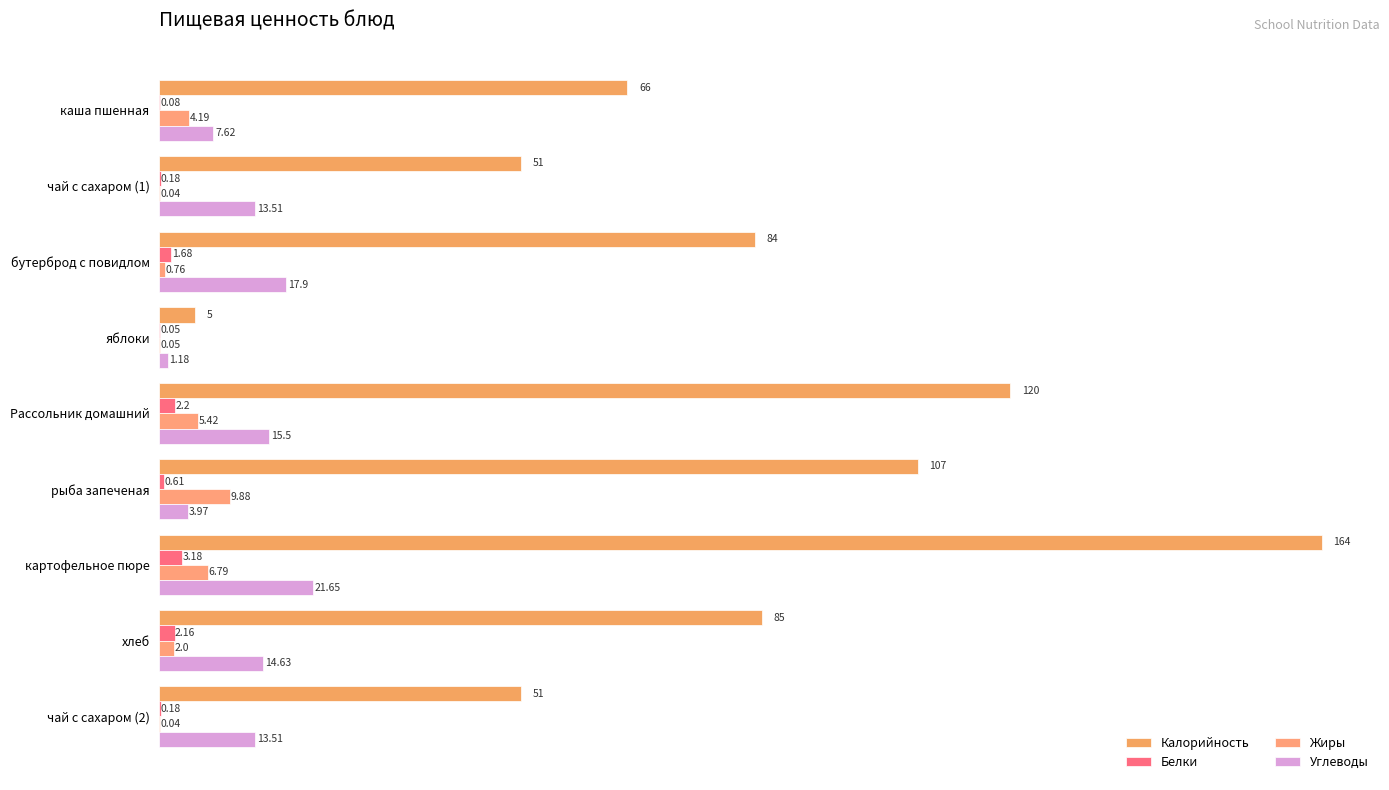

Reading left to right, extract all data points from this chart.

Калорийность: 66.0	51.0	84.0	5.0	120.0	107.0	164.0	85.0	51.0
Белки: 0.1	0.2	1.7	0.1	2.2	0.6	3.2	2.2	0.2
Жиры: 4.2	0.0	0.8	0.1	5.4	9.9	6.8	2.0	0.0
Углеводы: 7.6	13.5	17.9	1.2	15.5	4.0	21.6	14.6	13.5